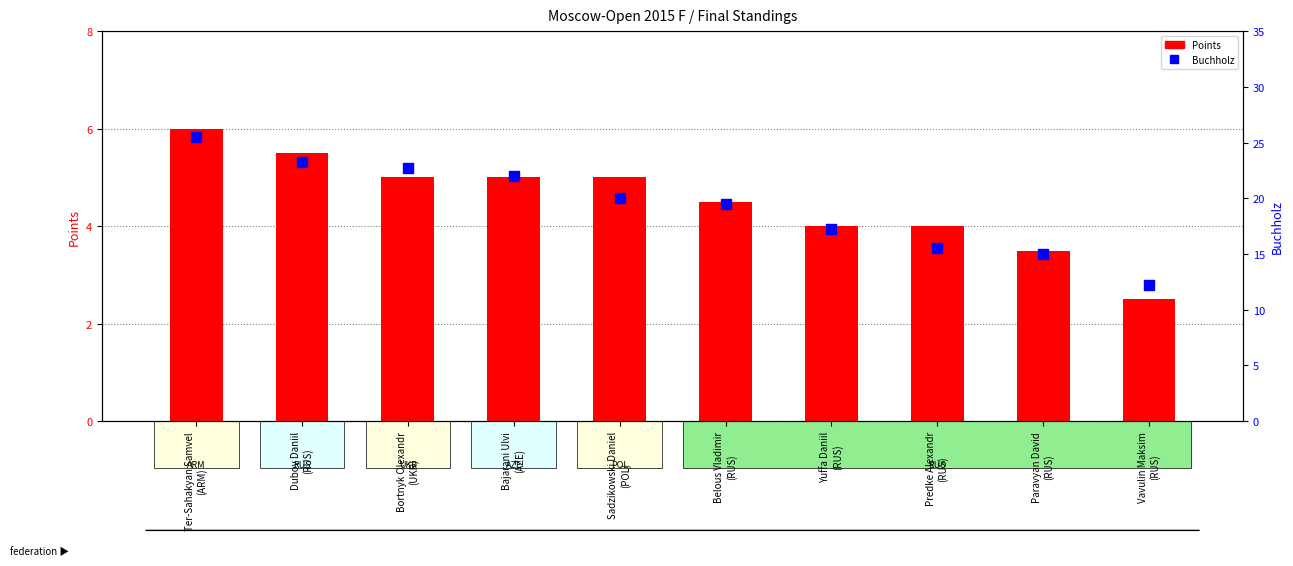

Is the value of Buchholz at Bortnyk Olexandr
(UKR) greater than the value of Points at Bajarani Ulvi
(AZE)?

Yes